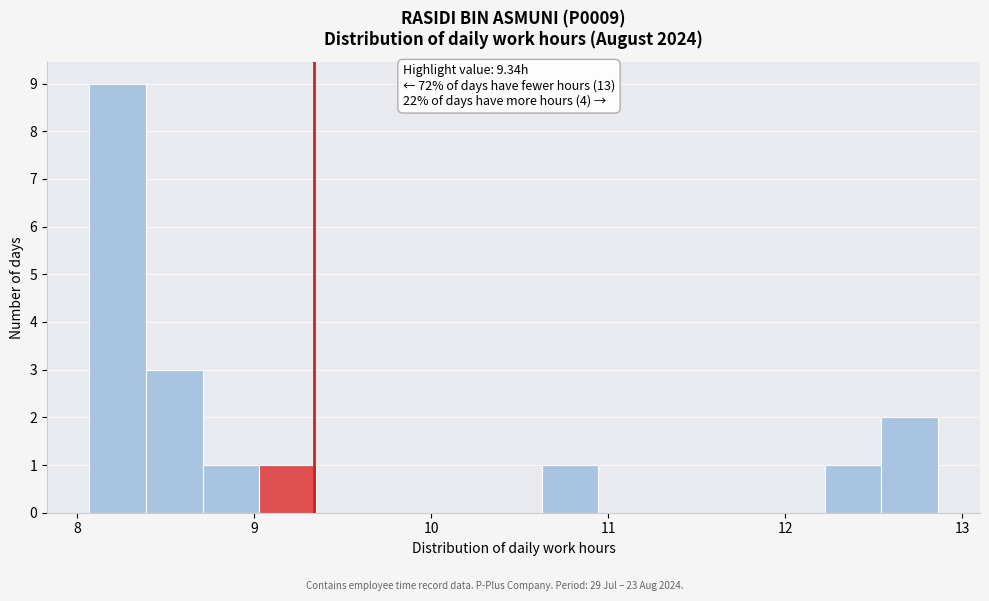

Read against the x-axis, roughly where is the centre of the tallest bar?

8.2